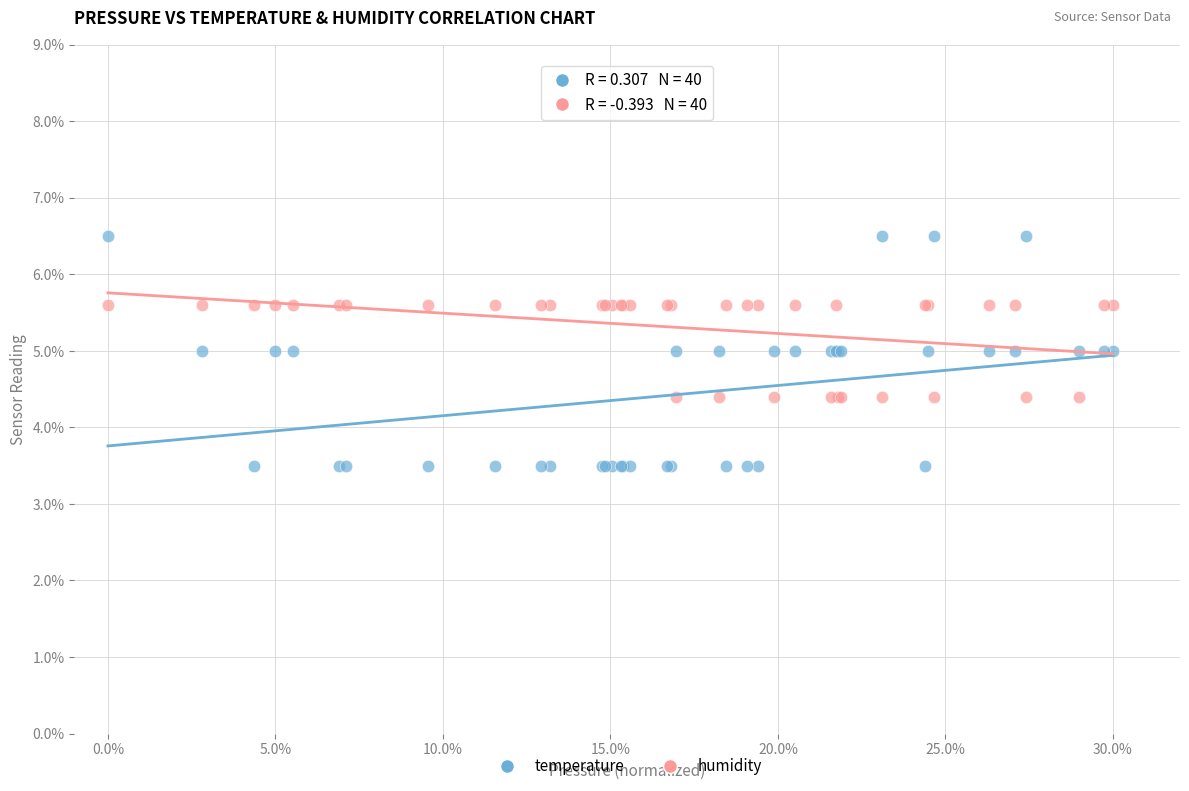

What are all the series names shown in the legend?

temperature, humidity